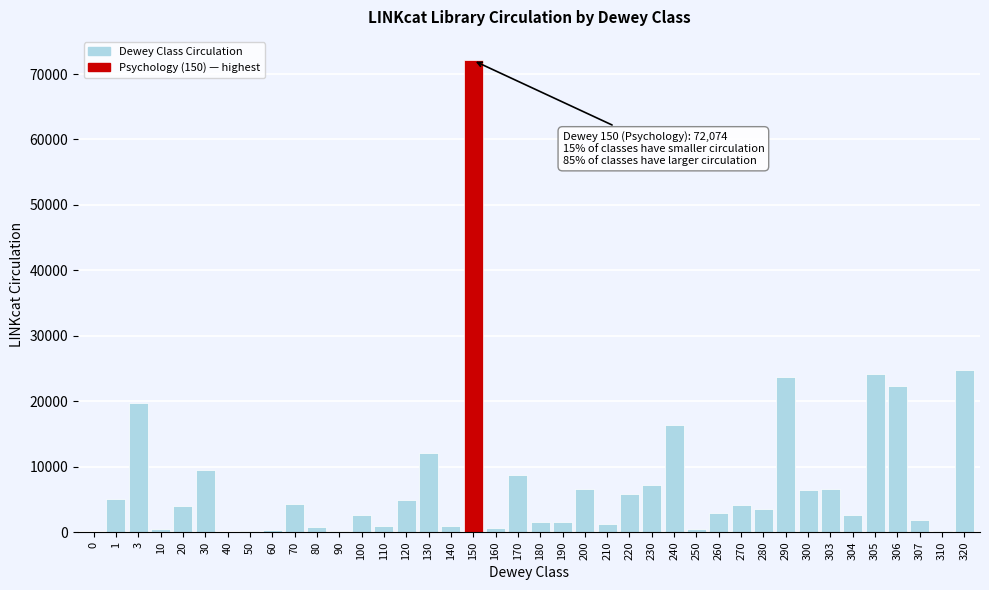

What is the maximum value shown in the chart?

72074